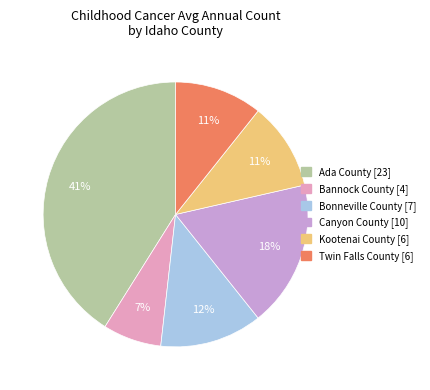

Is the sum of Twin Falls County and Bannock County greater than half?

No